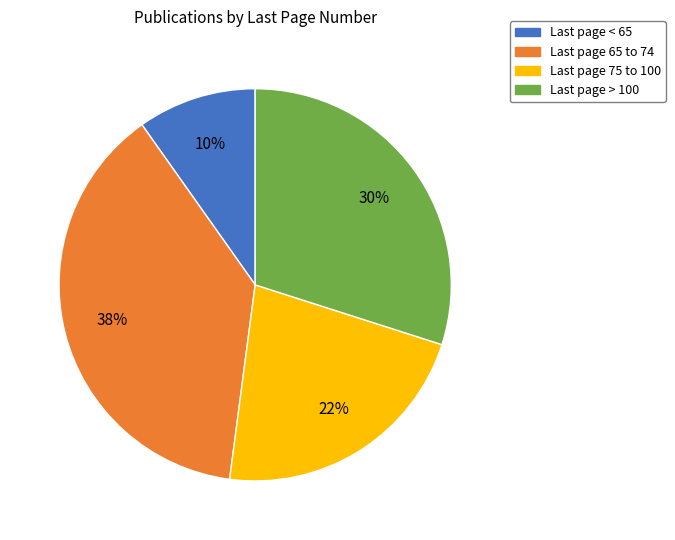

Which category has the smallest portion of the pie?

Last page < 65